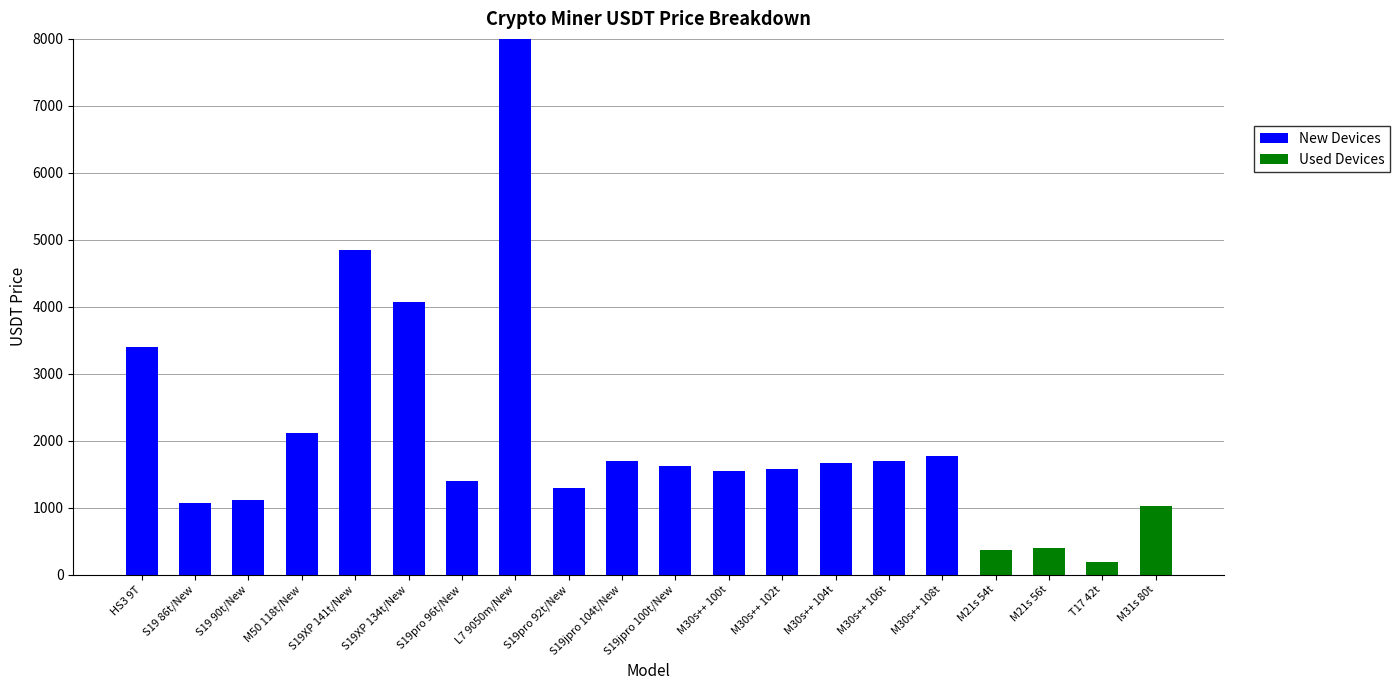

At which category is the sum across all series the highest?

L7 9050m/New